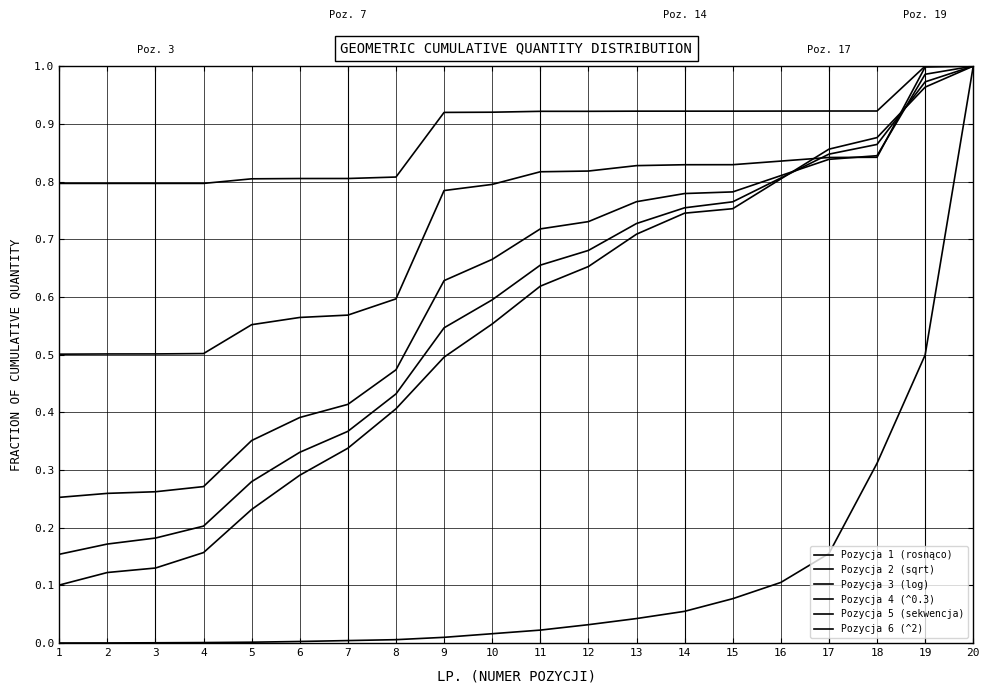

Is this an area chart (filled region under the line)?

No